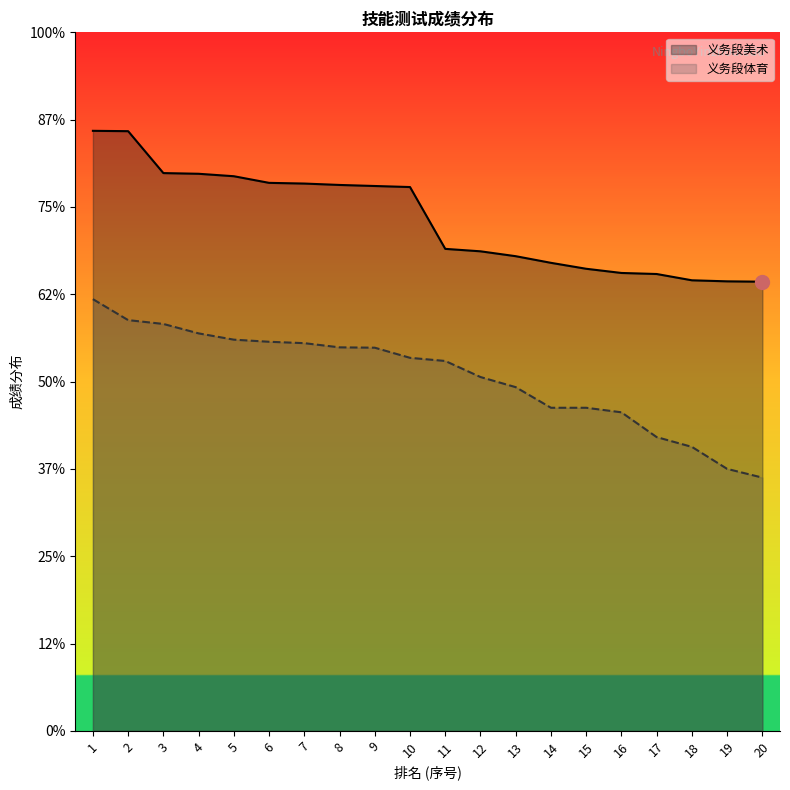

At which label does 义务段体育 first exceed 81?

1